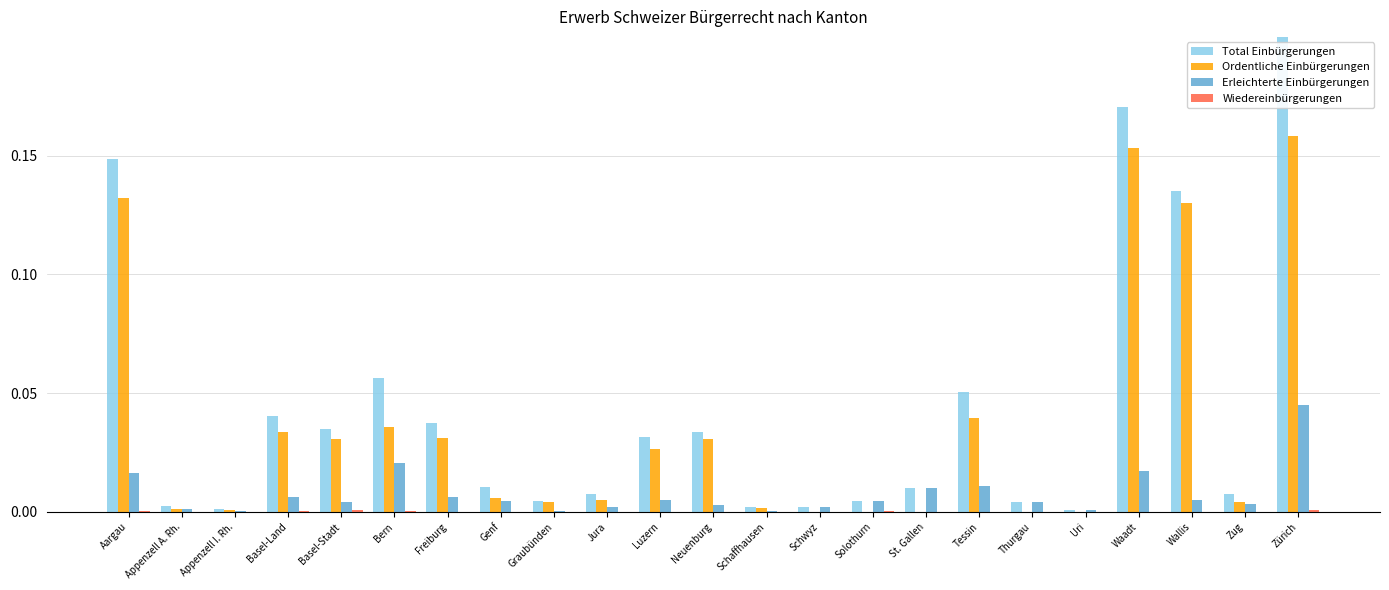

What are all the series names shown in the legend?

Total Einbürgerungen, Ordentliche Einbürgerungen, Erleichterte Einbürgerungen, Wiedereinbürgerungen